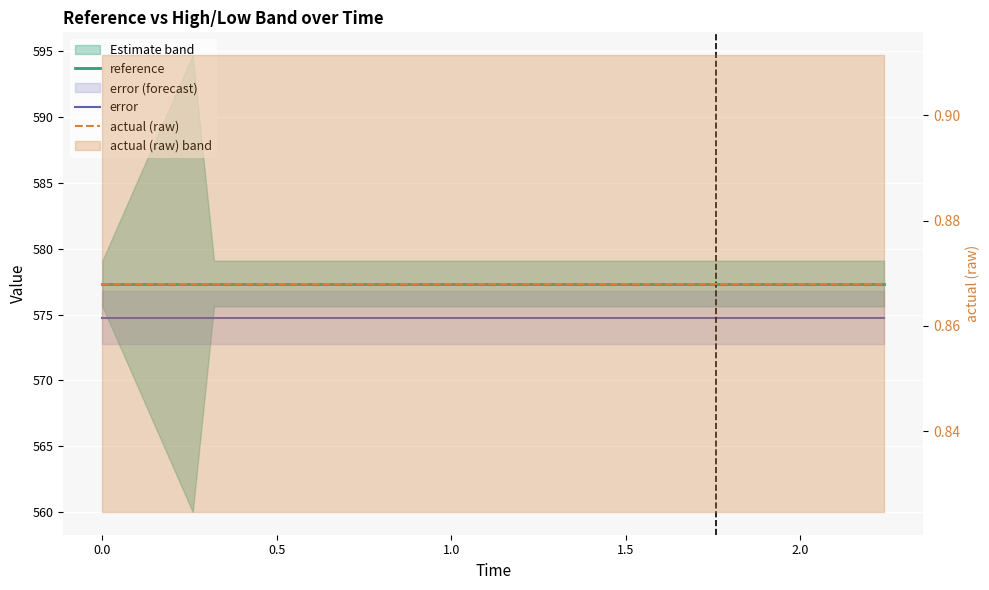

What are all the series names shown in the legend?

reference, error, actual (raw)